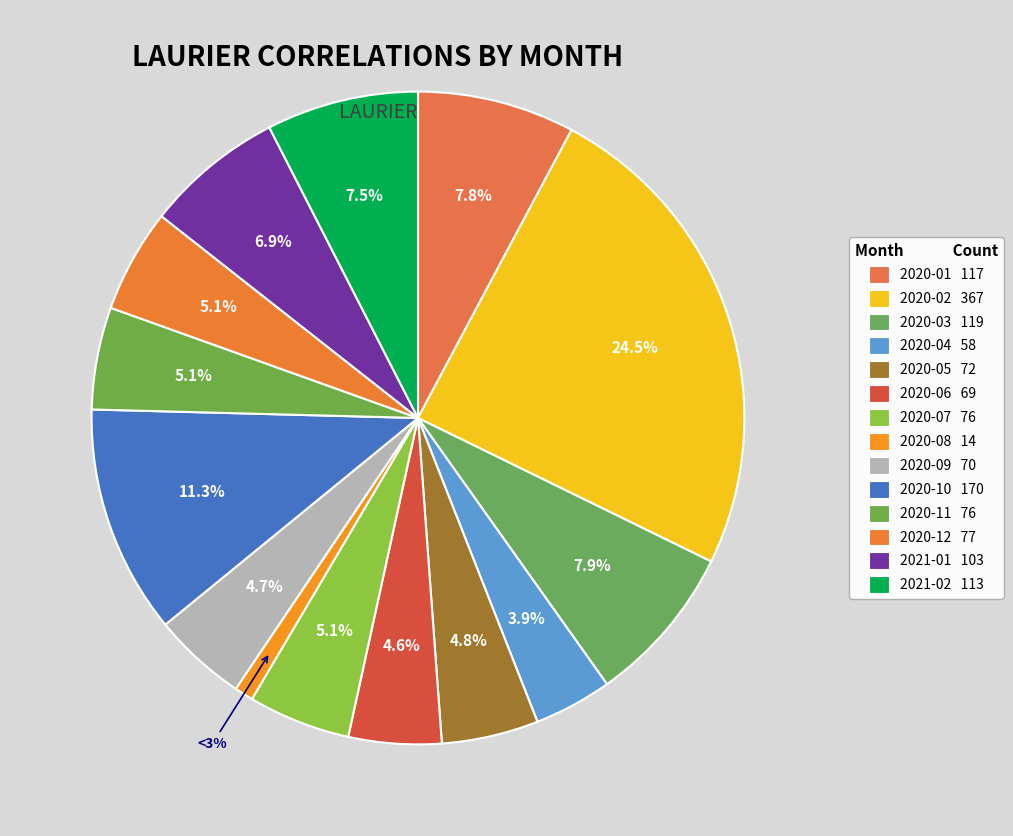

How many slices are in this pie chart?

14